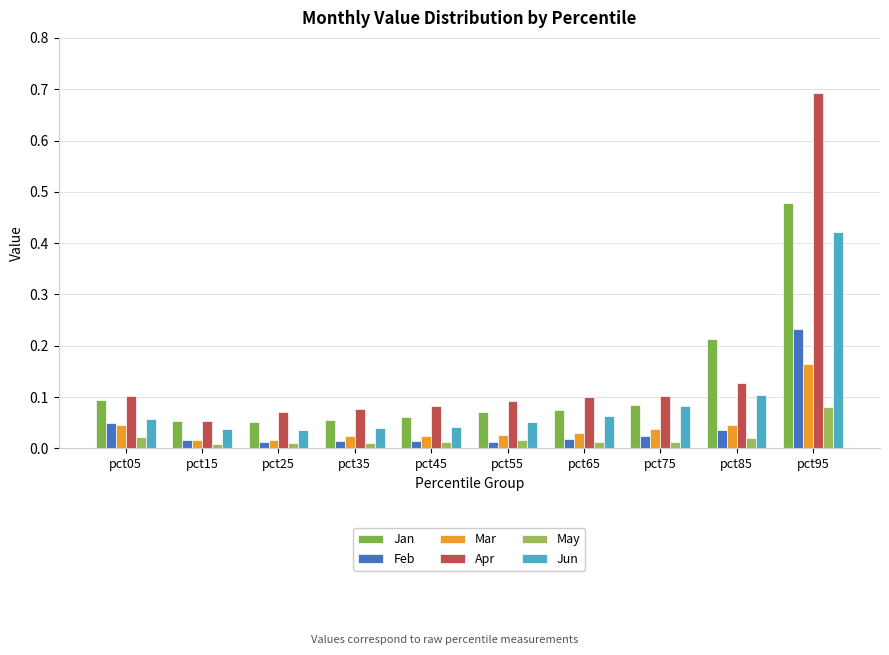

Reading left to right, list all the values displayed in this chart.

Jan: 0.1	0.1	0.1	0.1	0.1	0.1	0.1	0.1	0.2	0.5
Feb: 0.0	0.0	0.0	0.0	0.0	0.0	0.0	0.0	0.0	0.2
Mar: 0.0	0.0	0.0	0.0	0.0	0.0	0.0	0.0	0.0	0.2
Apr: 0.1	0.1	0.1	0.1	0.1	0.1	0.1	0.1	0.1	0.7
May: 0.0	0.0	0.0	0.0	0.0	0.0	0.0	0.0	0.0	0.1
Jun: 0.1	0.0	0.0	0.0	0.0	0.1	0.1	0.1	0.1	0.4